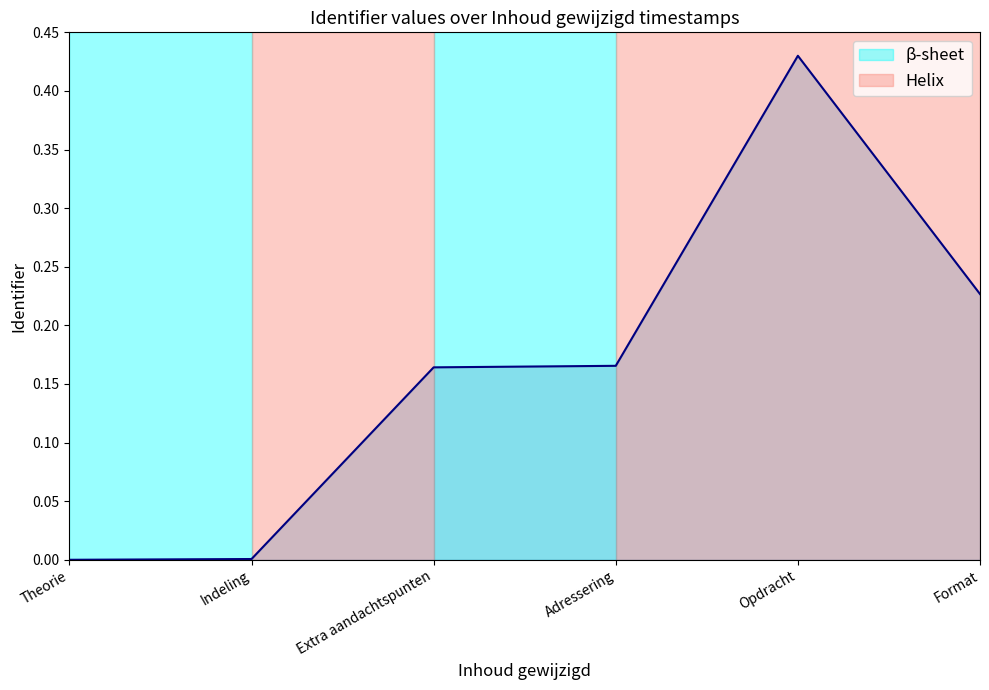

List the labels in order of value, smallest first.

Theorie, Indeling, Extra aandachtspunten, Adressering, Format, Opdracht